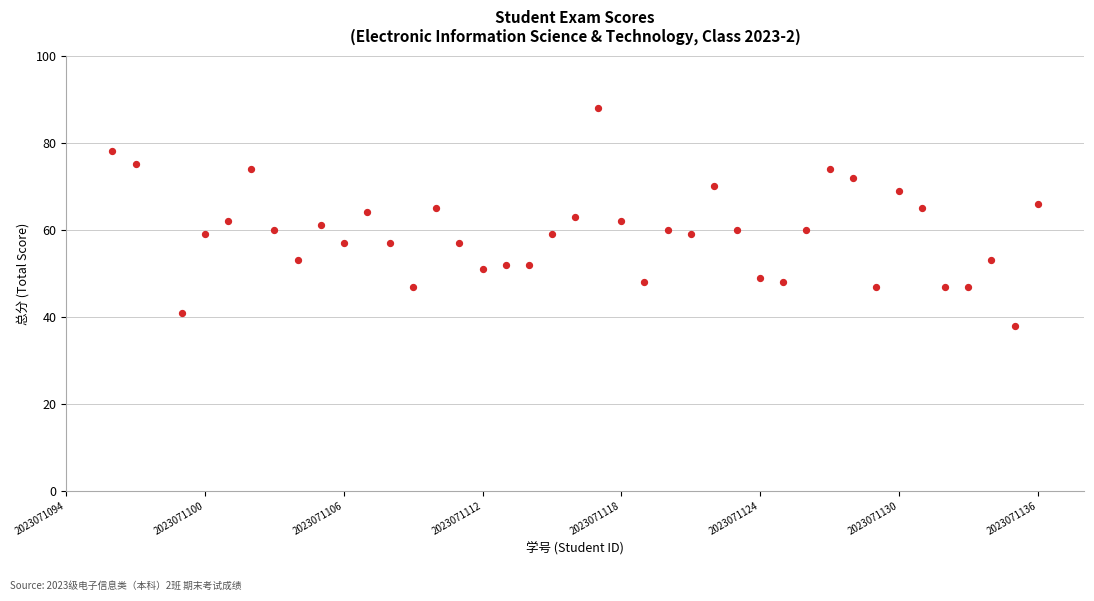

What is the range of Y values (max minus min)?

50